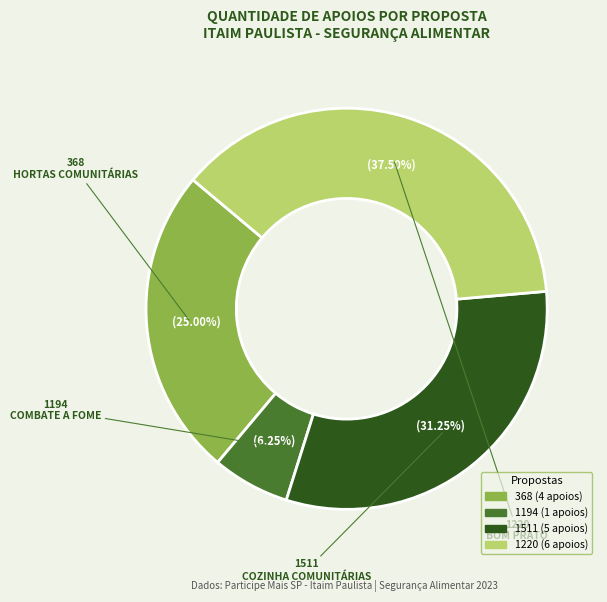

Combined, do 368 and 1511 account for over 50%?

Yes